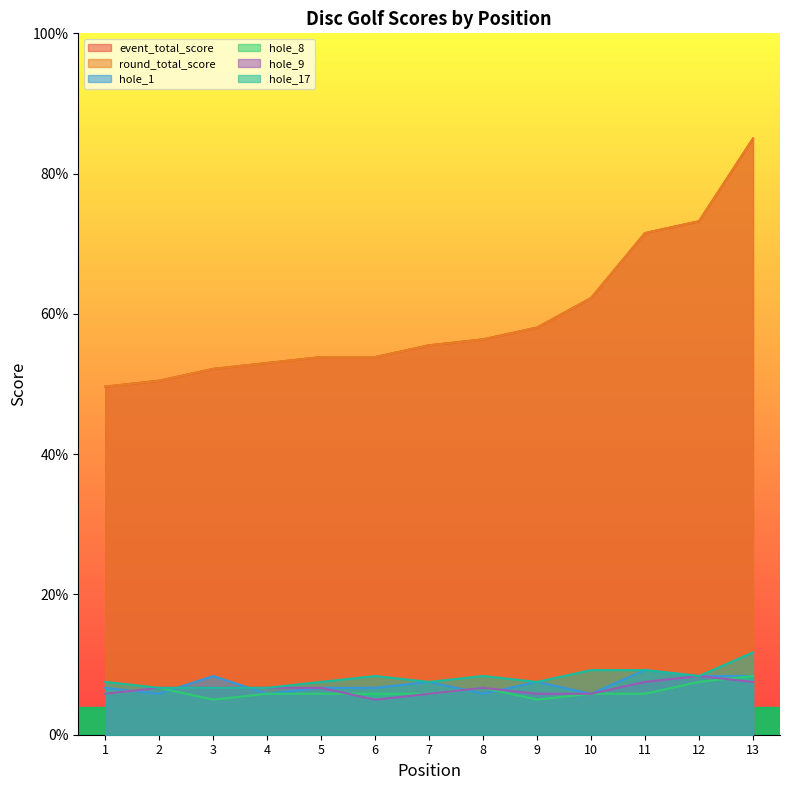

What is the difference between the event_total_score values at 11 and 3?

19.4